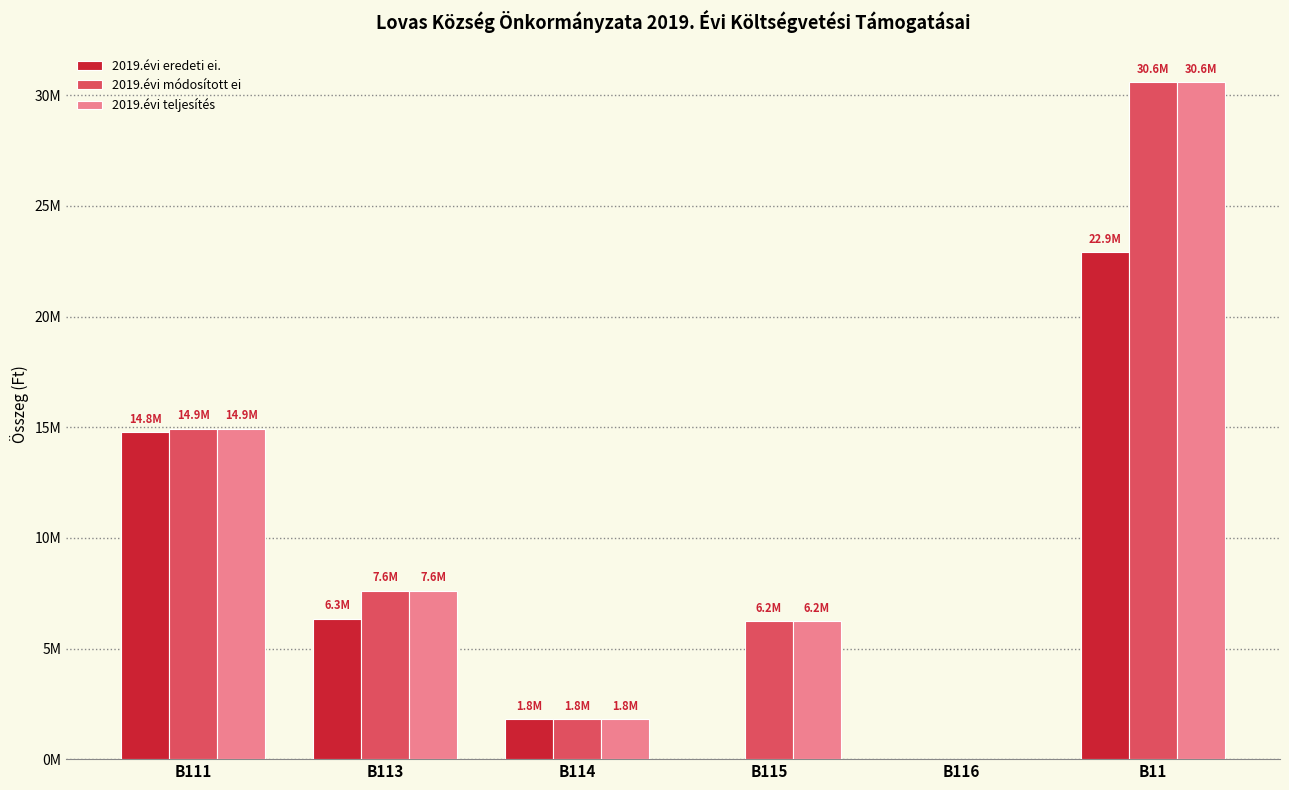

What are all the series names shown in the legend?

2019.évi eredeti ei., 2019.évi módosított ei, 2019.évi teljesítés